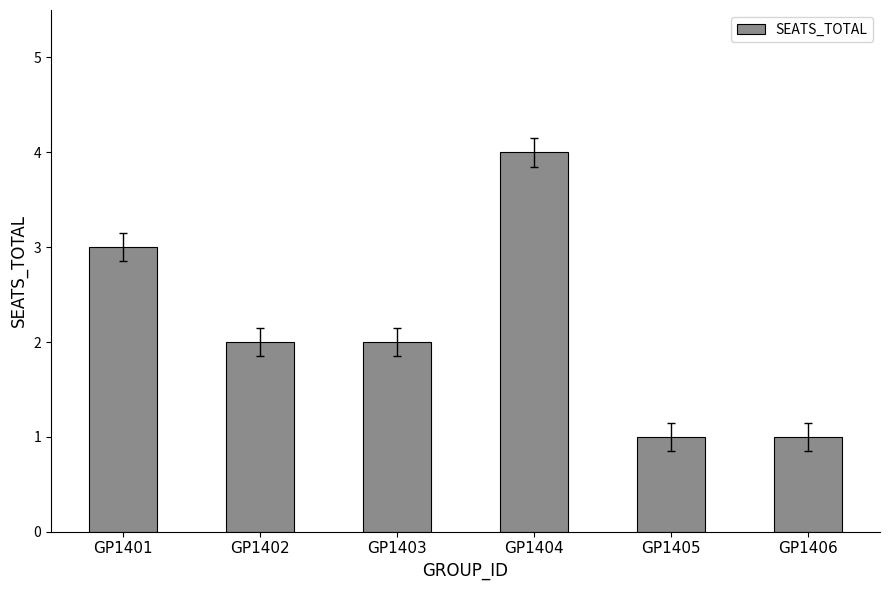

Reading left to right, what are all the values shown in this chart?

3	2	2	4	1	1